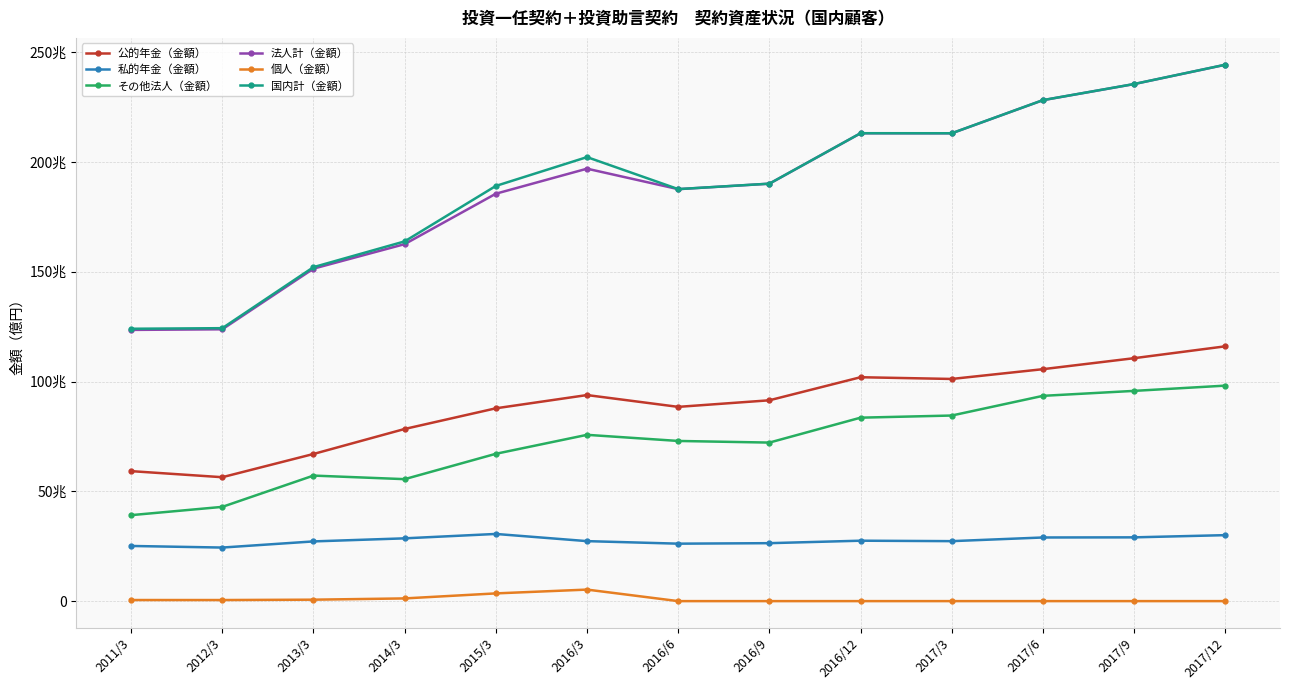

What is the value of the 個人（金額） point at the 1st from the left?

5198.9